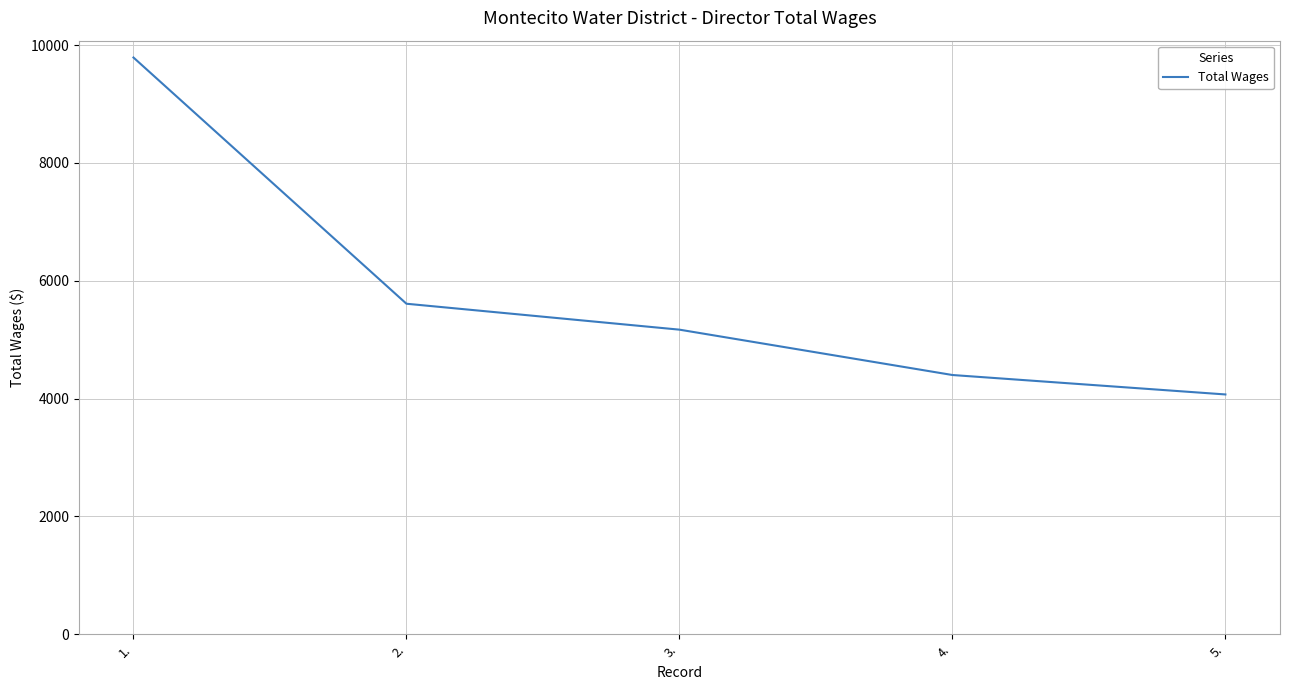

How many values are below 5170?

2